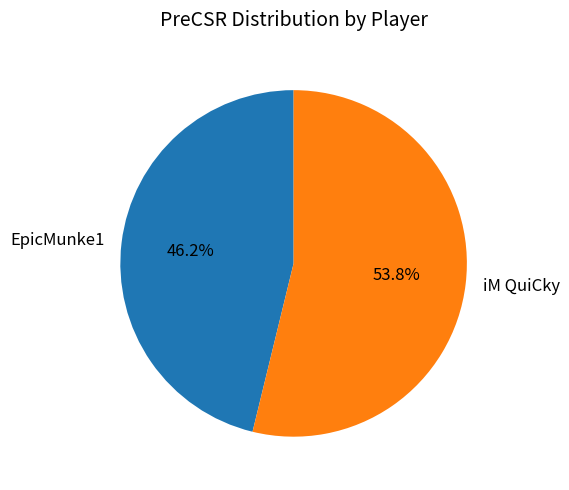

Which category accounts for the majority?

iM QuiCky